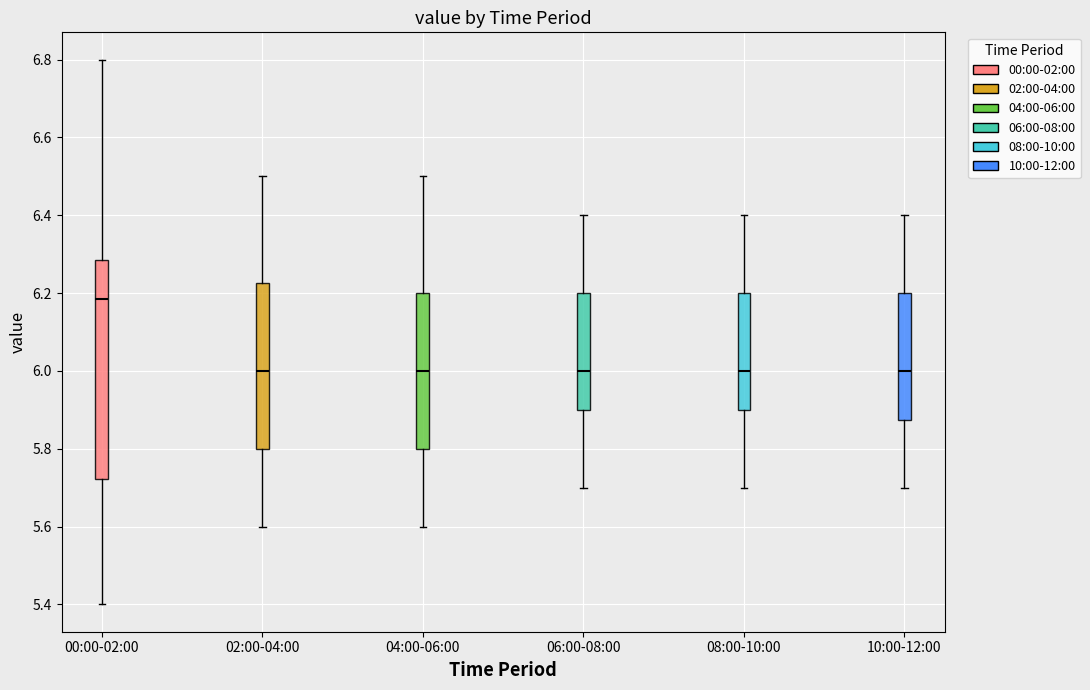

Comparing the boxes themselves (not the whiskers), which one is the tallest?

00:00-02:00